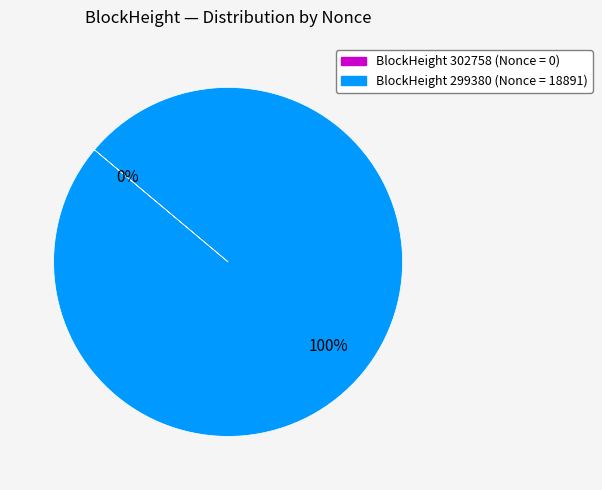

Combined, what portion of the pie is 299380 and 302758?

100.0%